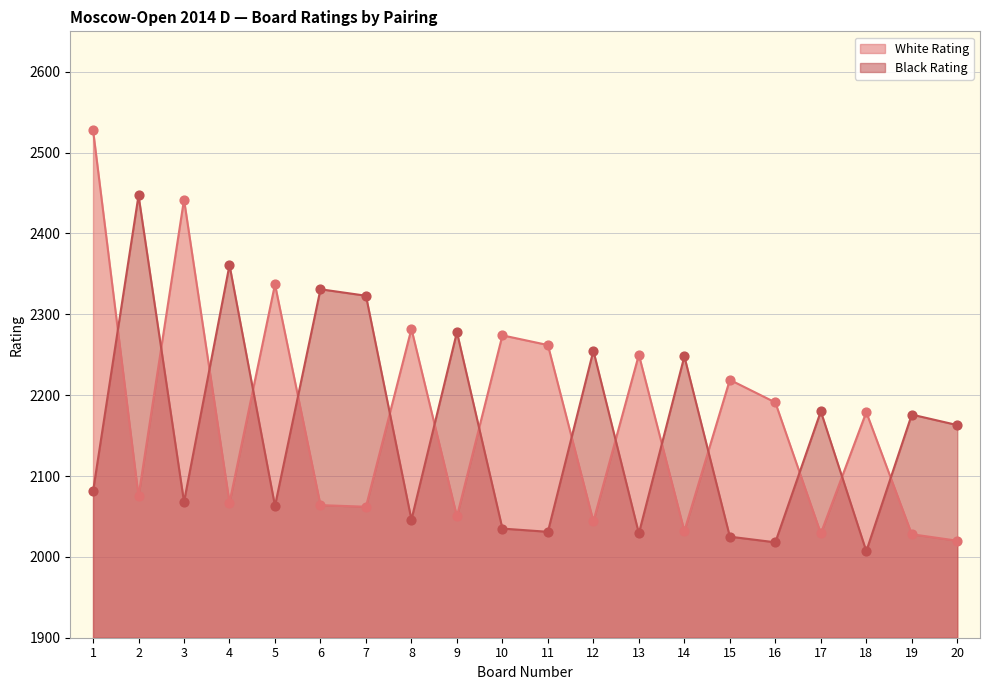

At how many categories does at least one series exceed 2286?

7